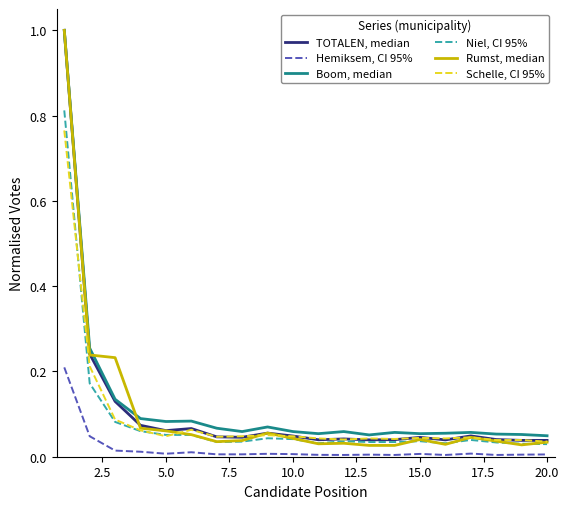

What is the greatest value displayed?

1.0